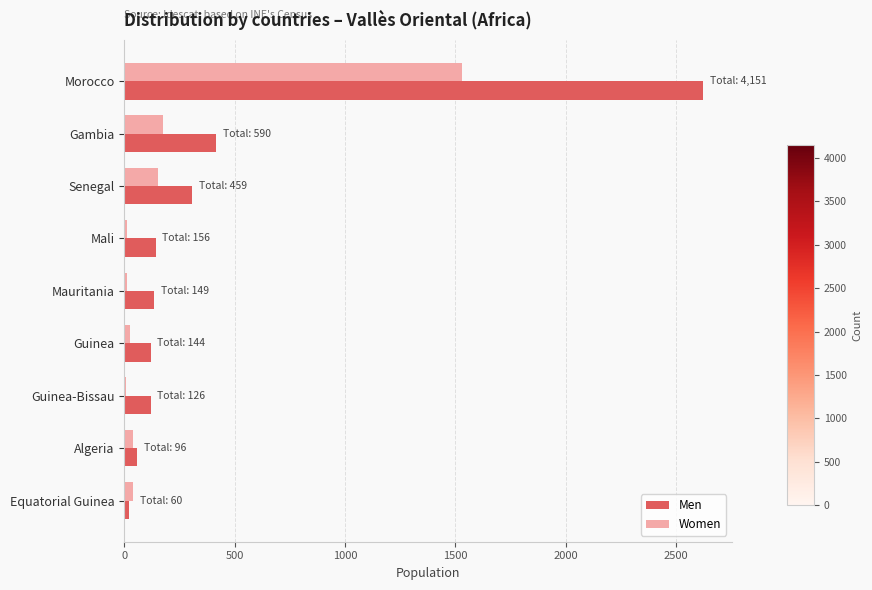

What is the highest value of the Men series?

2622